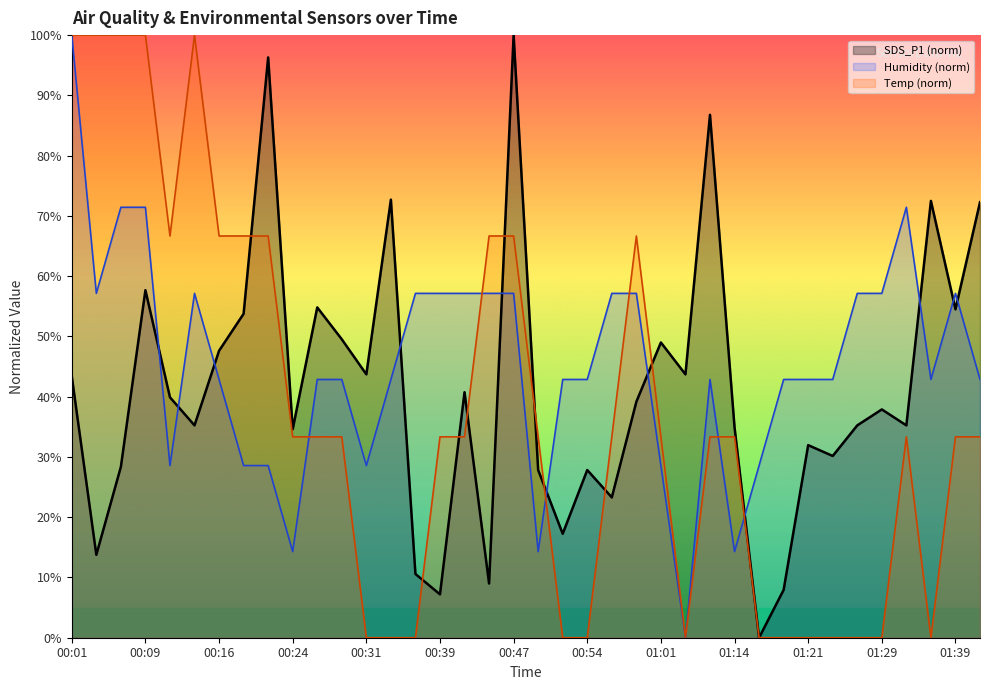

What is the greatest value displayed?

100.0